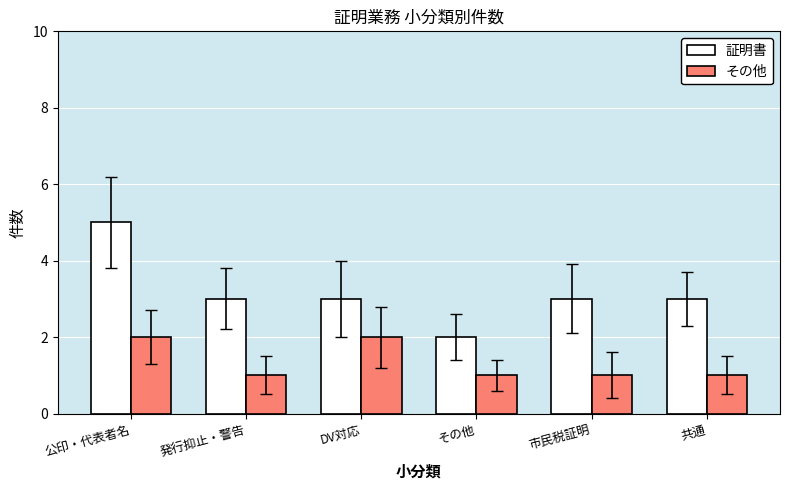

What is the label of the 4th bar from the right?

DV対応